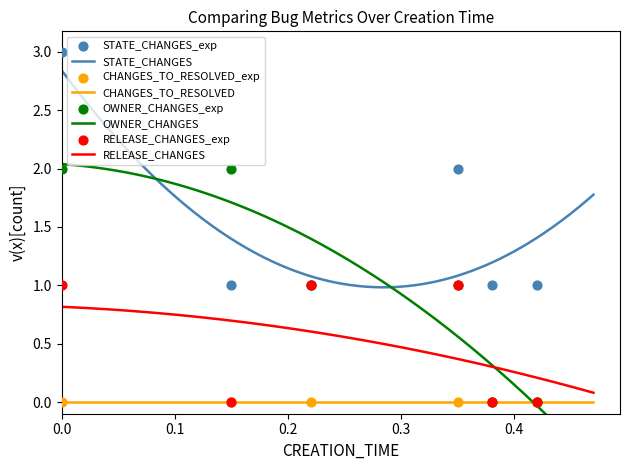

Which series contains the lowest Y value?

OWNER_CHANGES